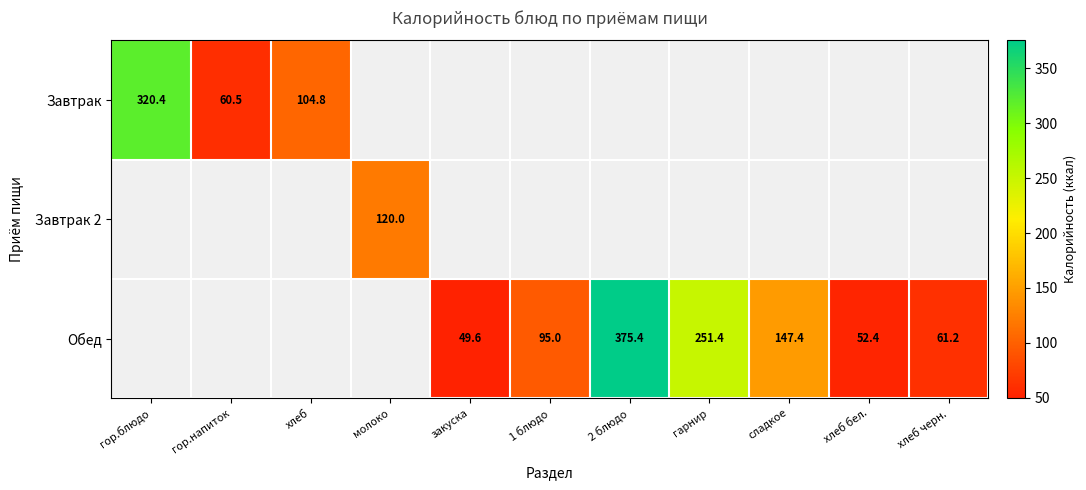

Is it true that Обед equals 96.4 at хлеб черн.?

False